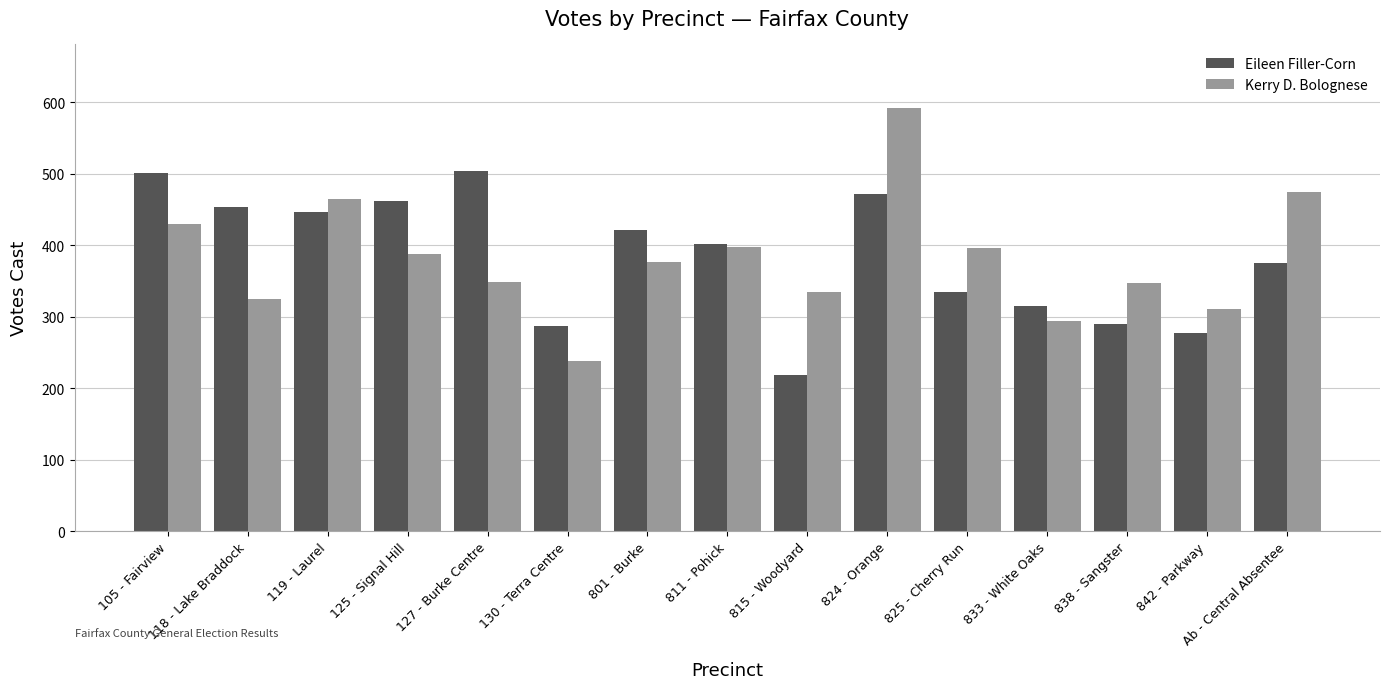

Where is Eileen Filler-Corn nearest to the value 361?

Ab - Central Absentee